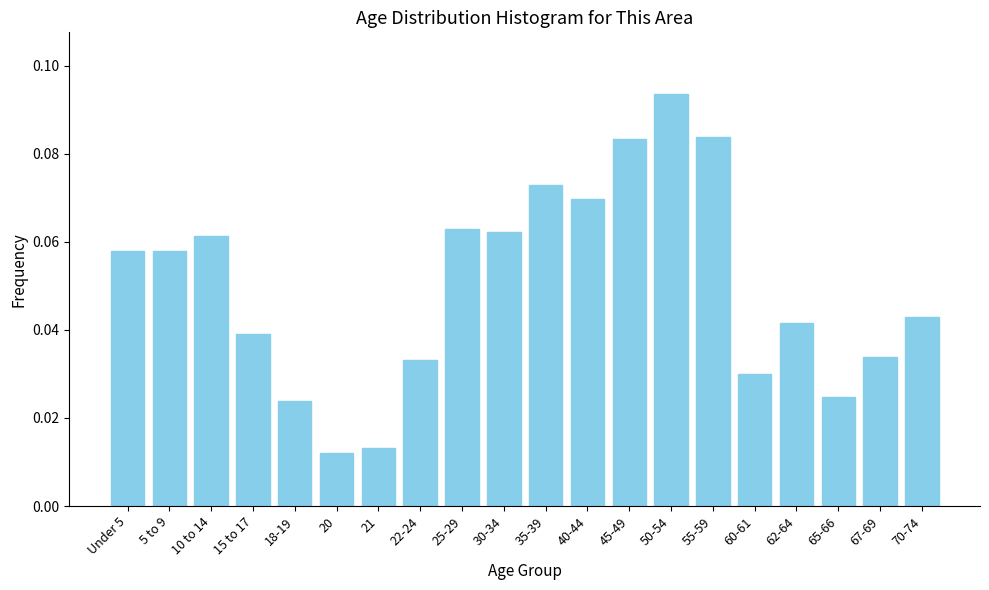

Count the values in the range 0 to 1.

20